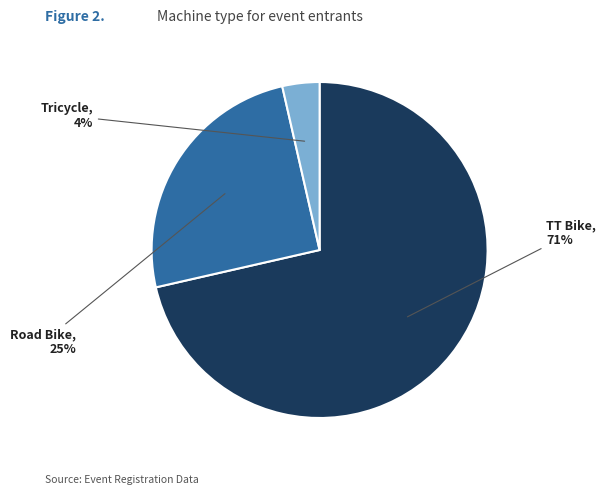

To the nearest percent, what is the average slice percentage?

33%